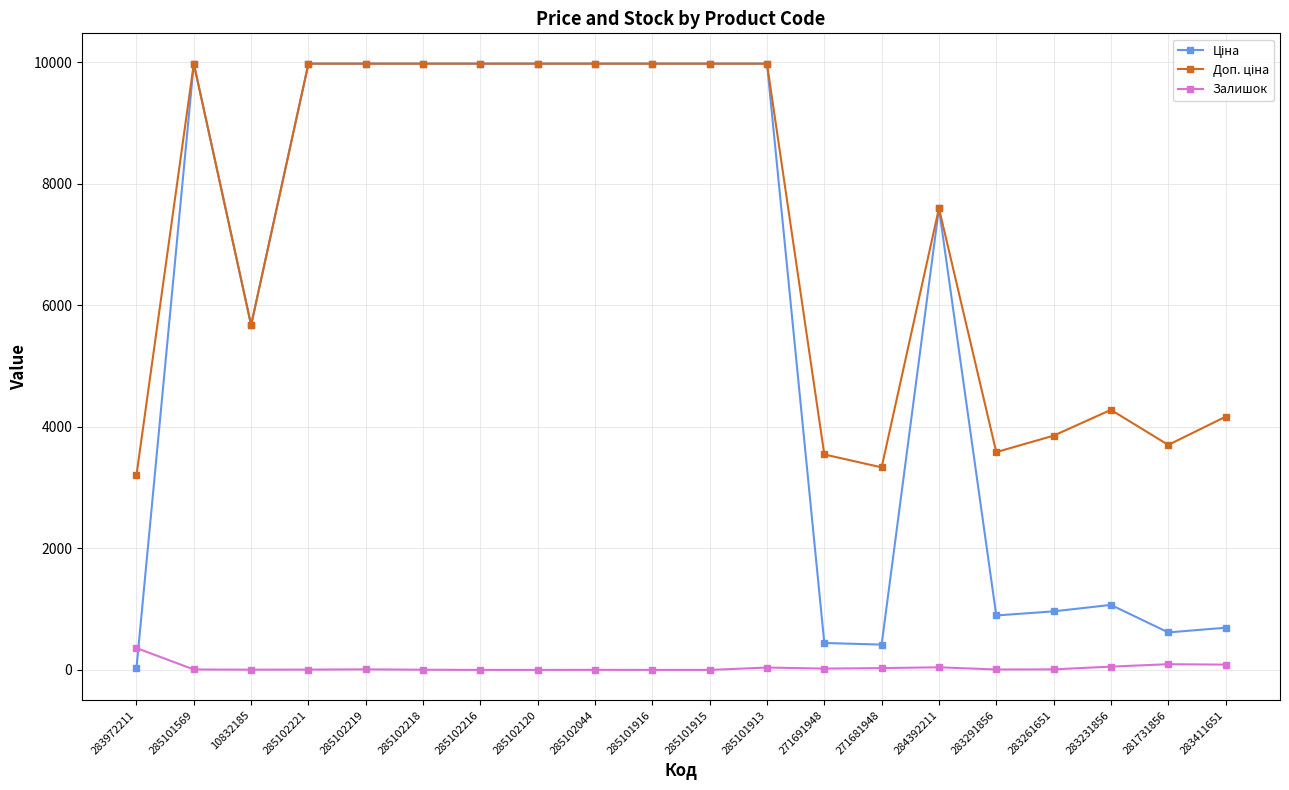

What is the greatest value displayed?

9975.0